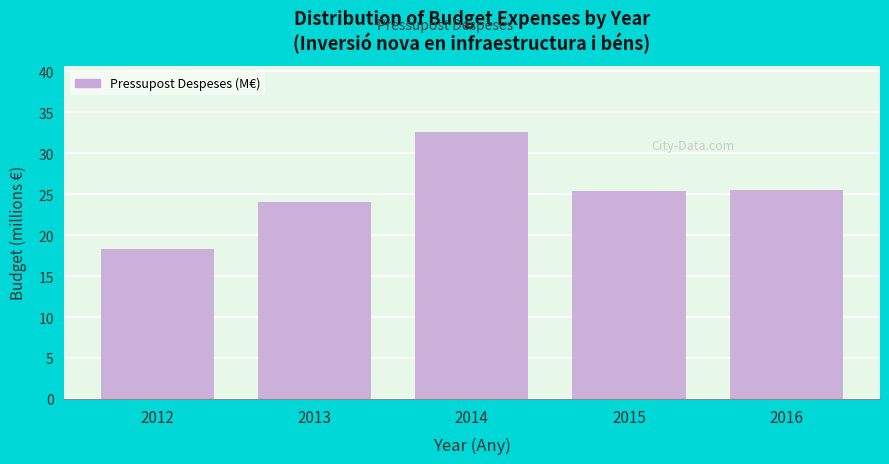

Reading left to right, transcribe all the data shown in this chart.

18.3	24.1	32.5	25.3	25.5